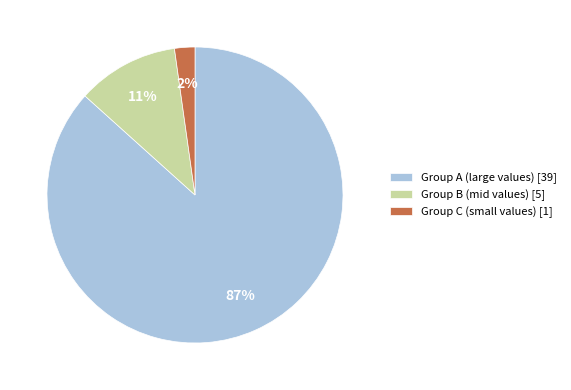

To the nearest percent, what is the average slice percentage?

33%